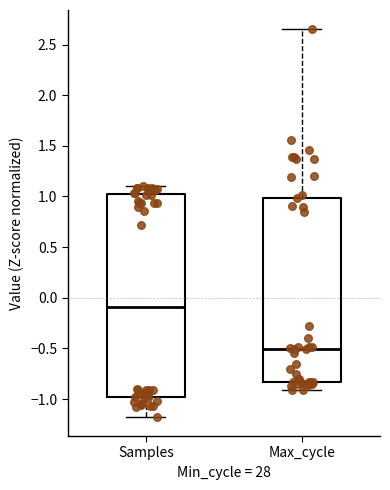

Which box is the tallest, from its lower edge to its upper edge?

Samples